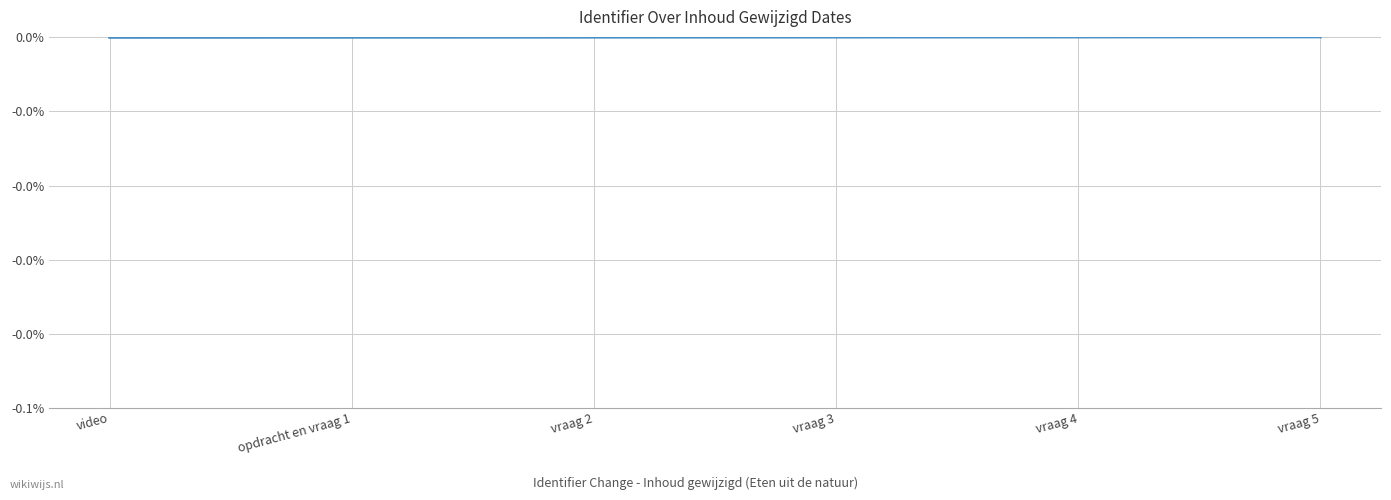

Is this an area chart (filled region under the line)?

No